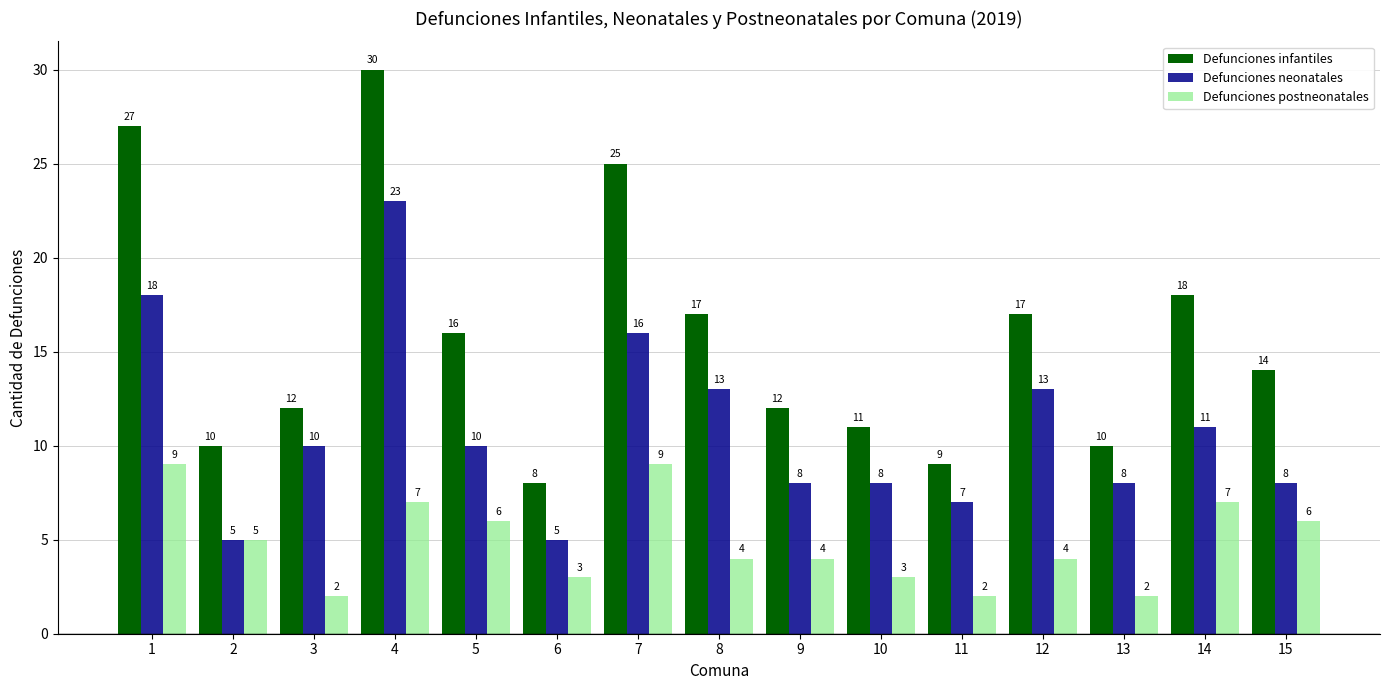

What is the difference between the highest and lowest values at 1?

18